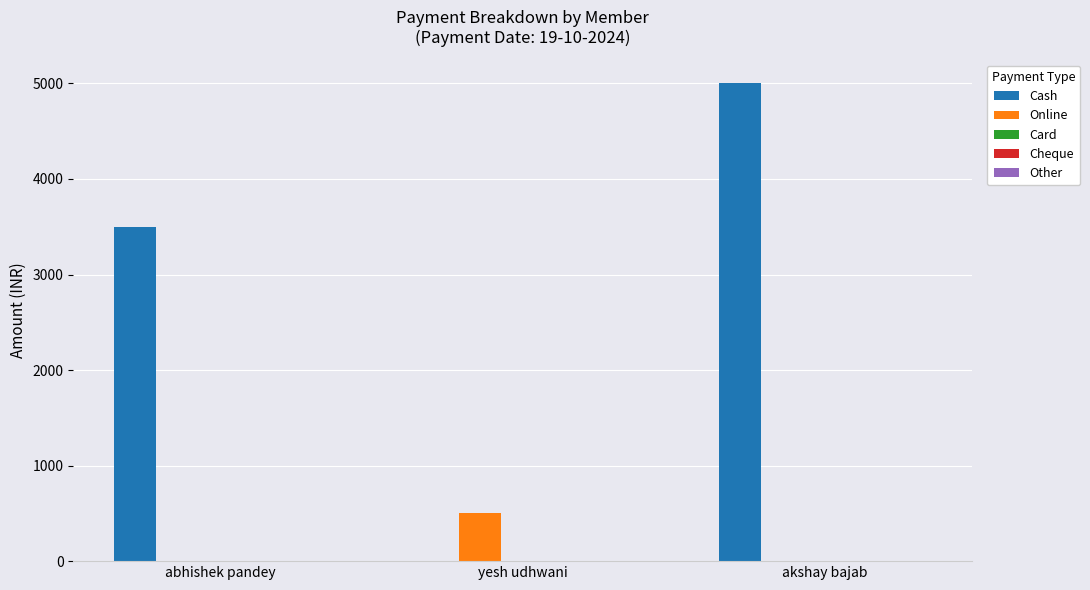

What is the sum of the Online values at abhishek pandey and yesh udhwani?

500